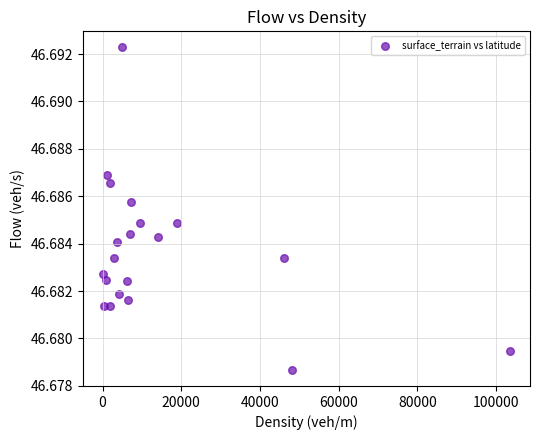

What is the range of X values (max minus min)?

103385.0